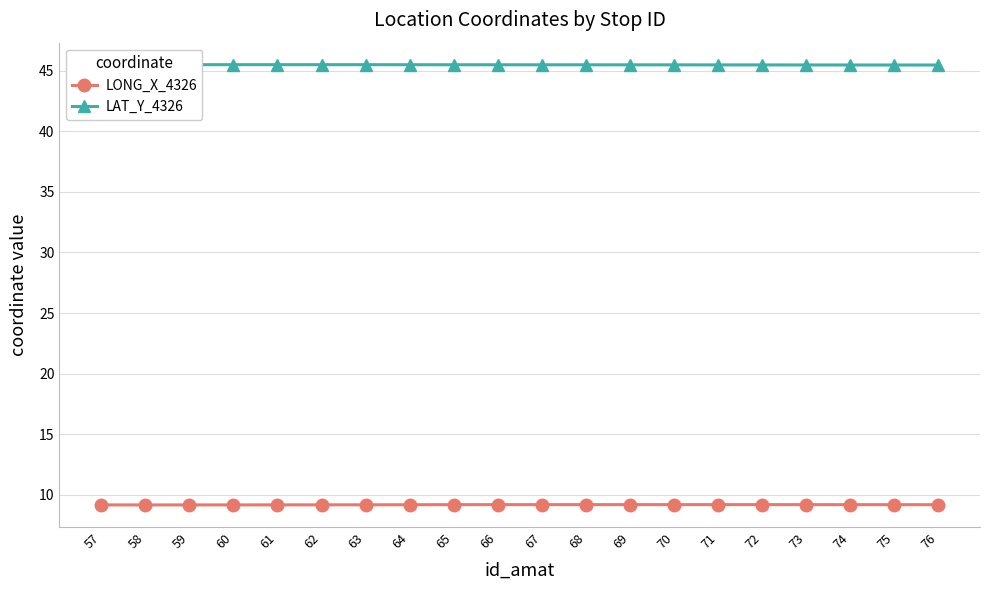

Which series has the largest total across all categories?

LAT_Y_4326